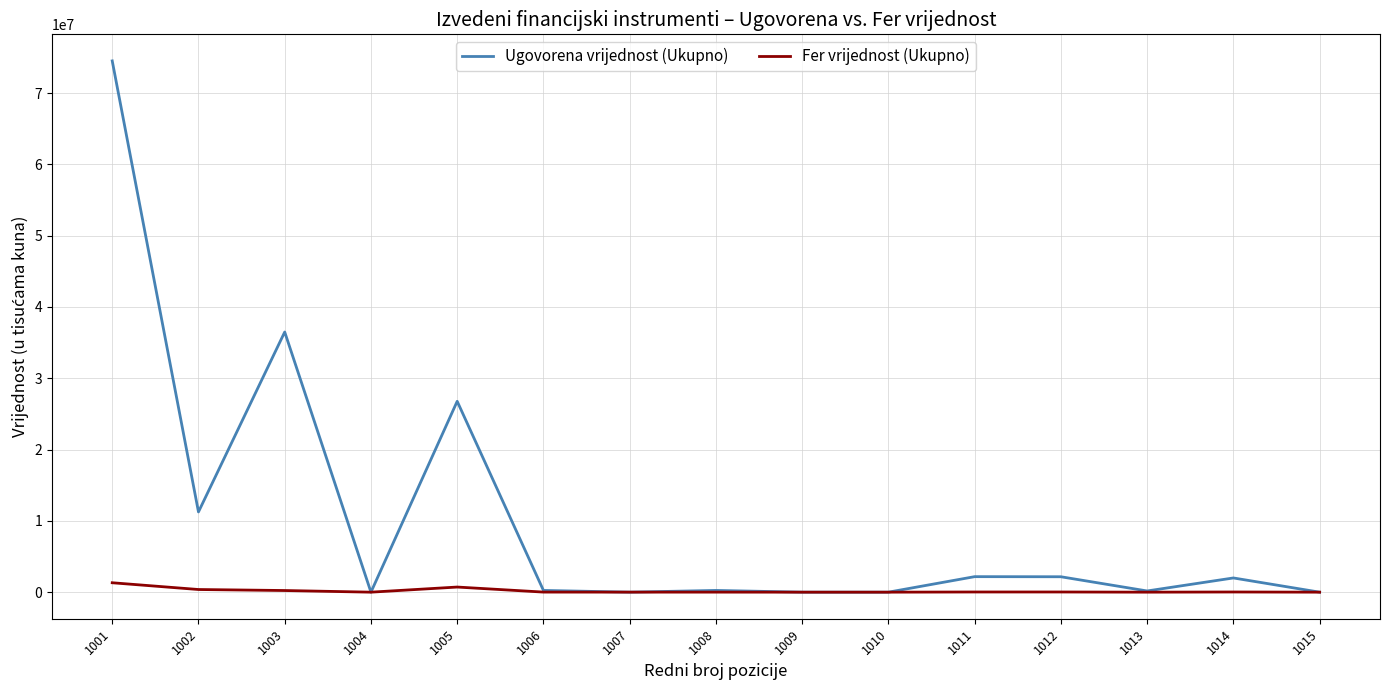

At which category is the sum across all series the highest?

1001